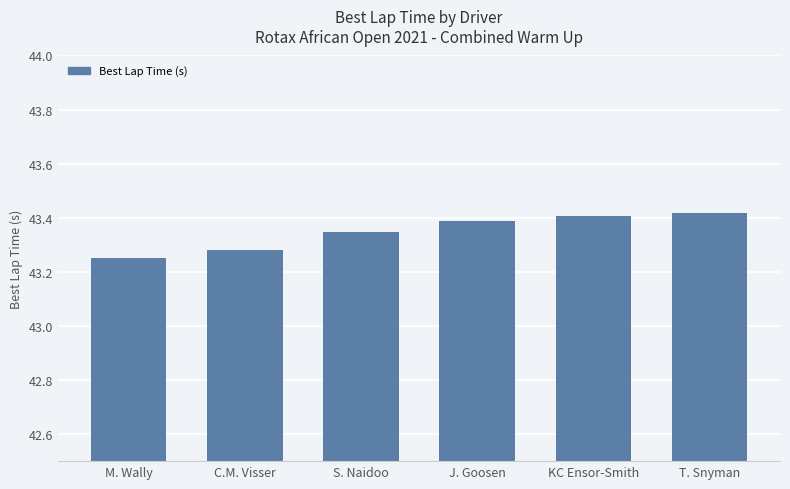

Approximately how many times larger is the value at S. Naidoo compared to J. Goosen?

1.0